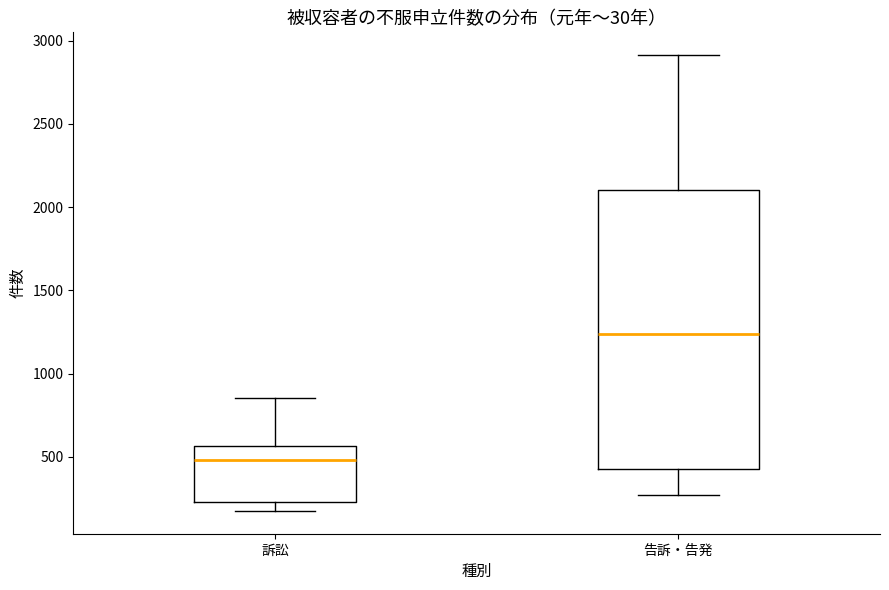

Where is the lower edge of the box for 訴訟 on the y-axis? The values are not printed on the chart, so give them approximately, as read against the axis.

250